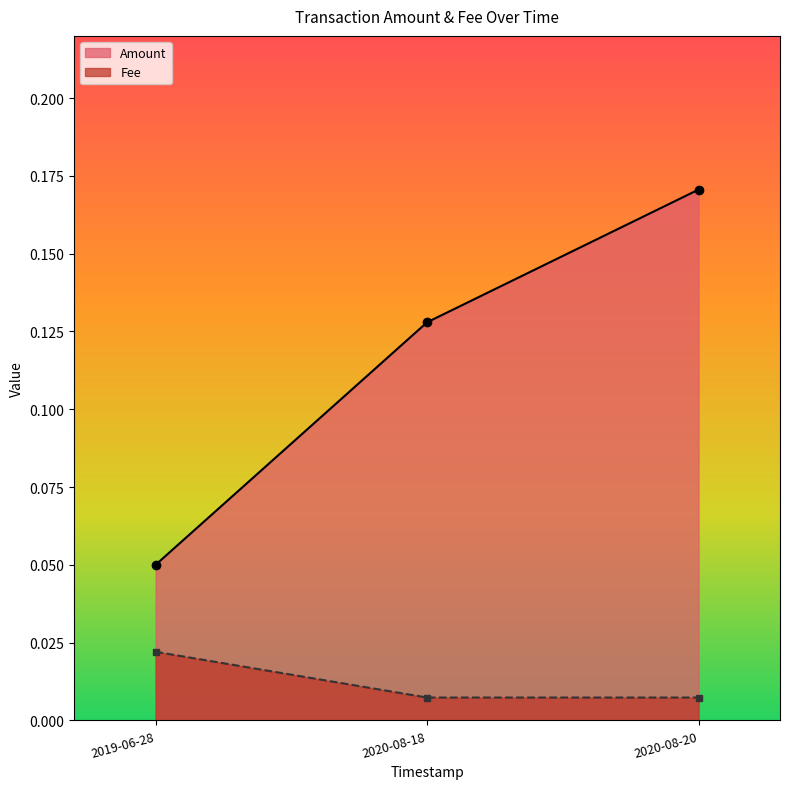

How many series are shown in this chart?

2